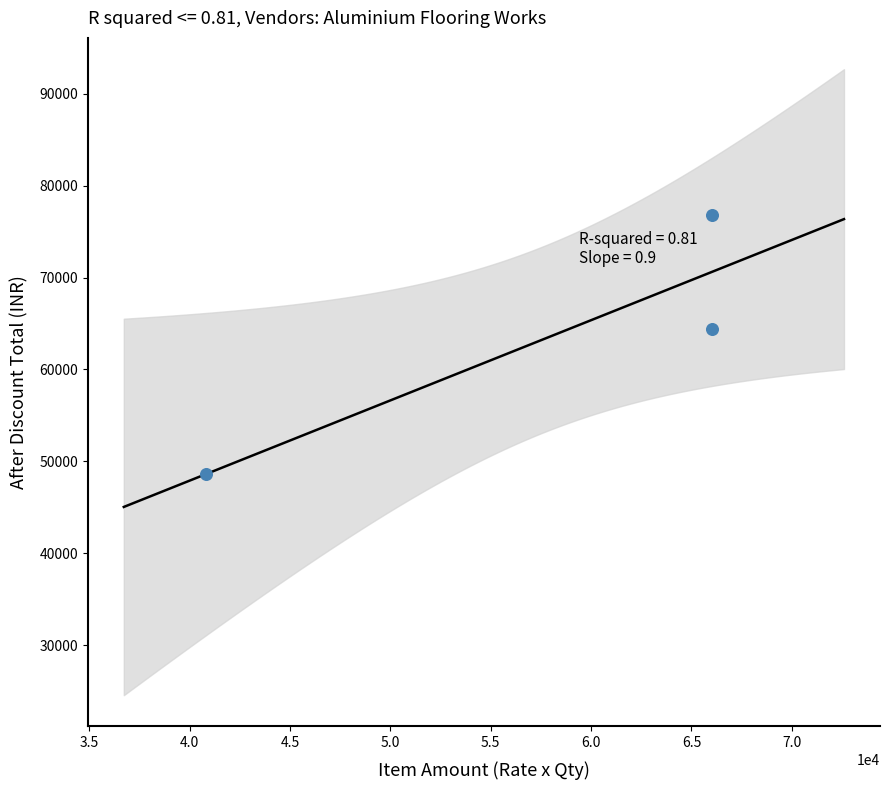

What Y value in the scatter plot is closest to 62700?

64395